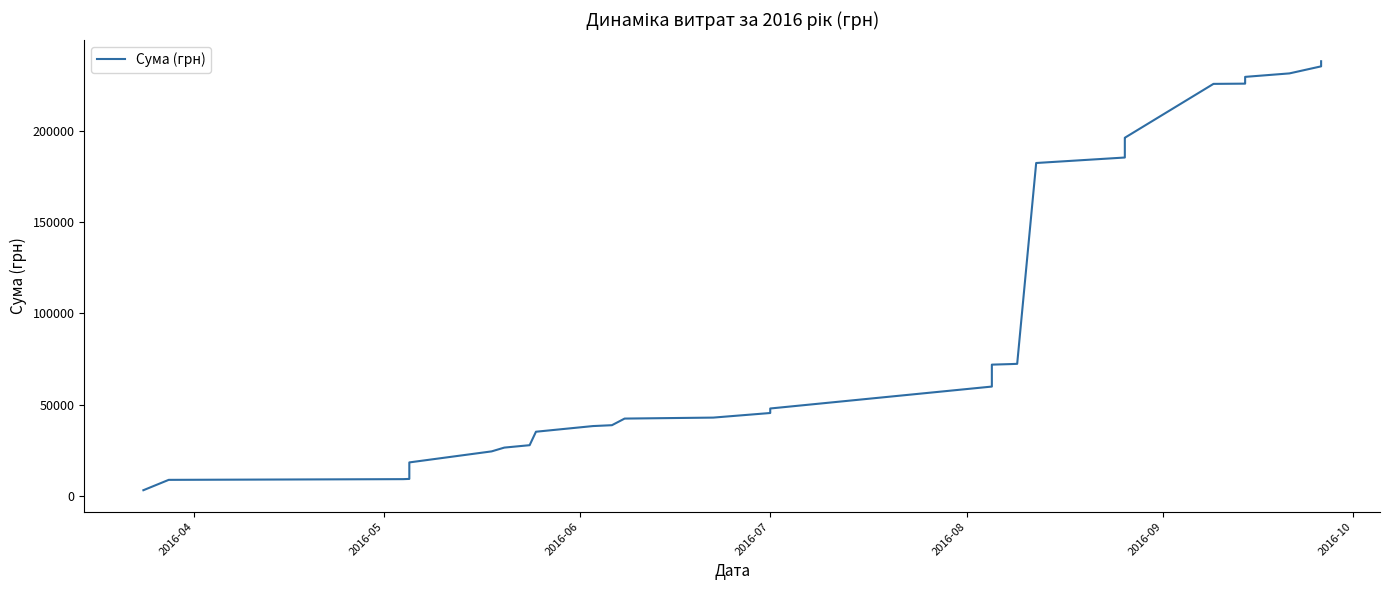

How many lines are shown in the chart?

1